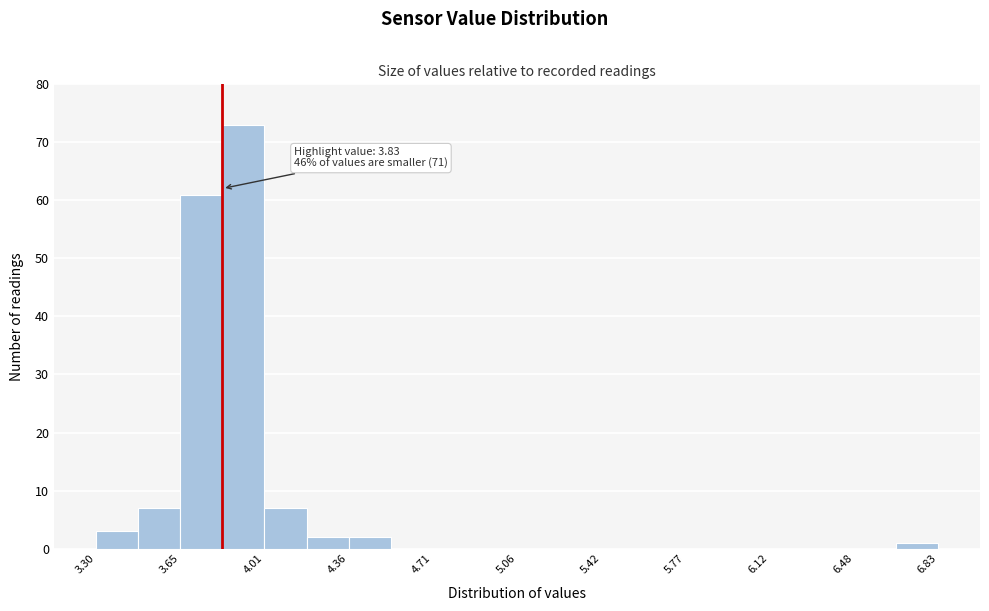

Read against the x-axis, roughly where is the centre of the tallest bar?

3.90